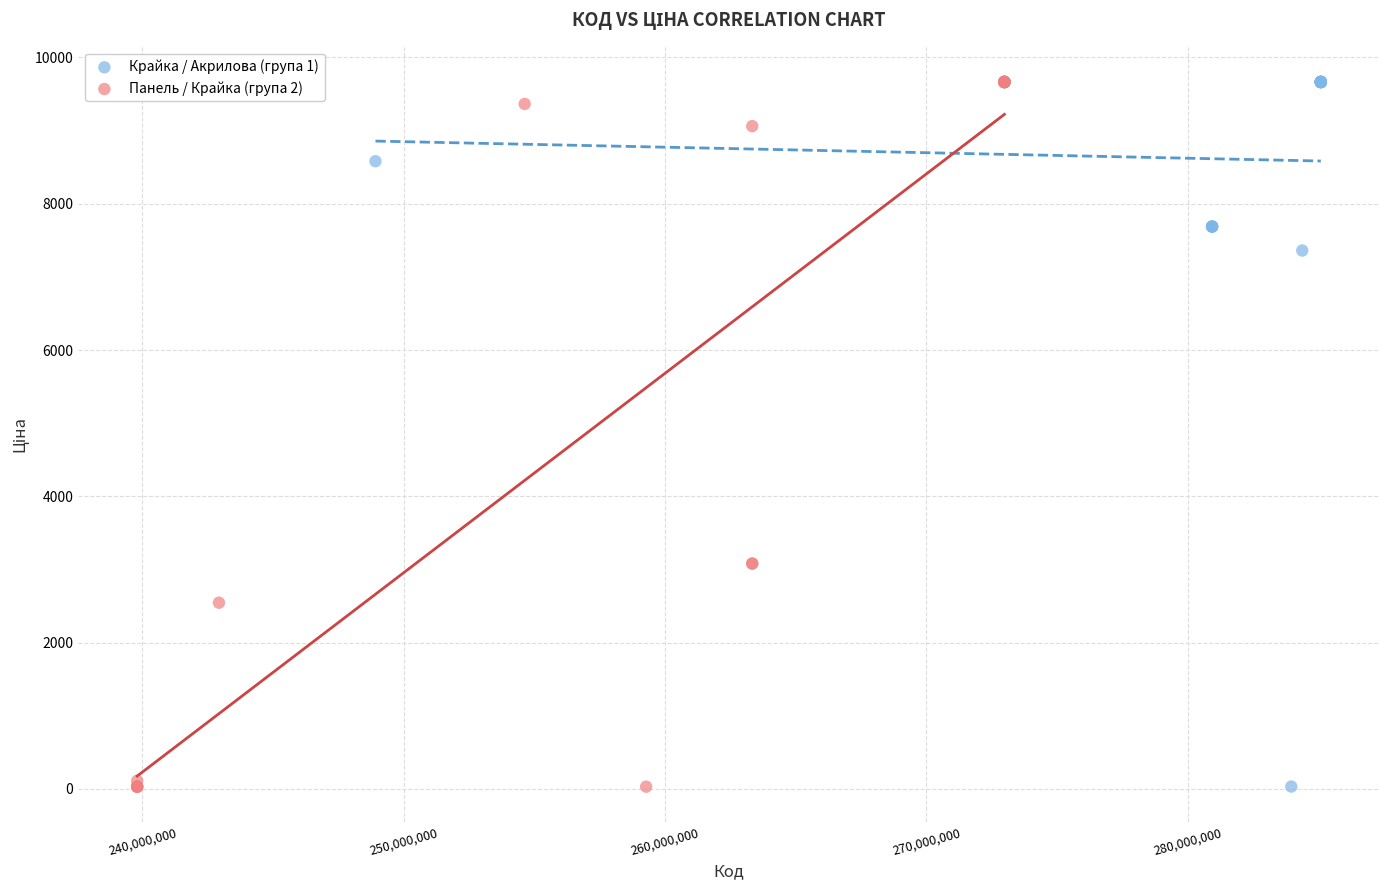

What are all the series names shown in the legend?

Крайка / Акрилова (група 1), Панель / Крайка (група 2)